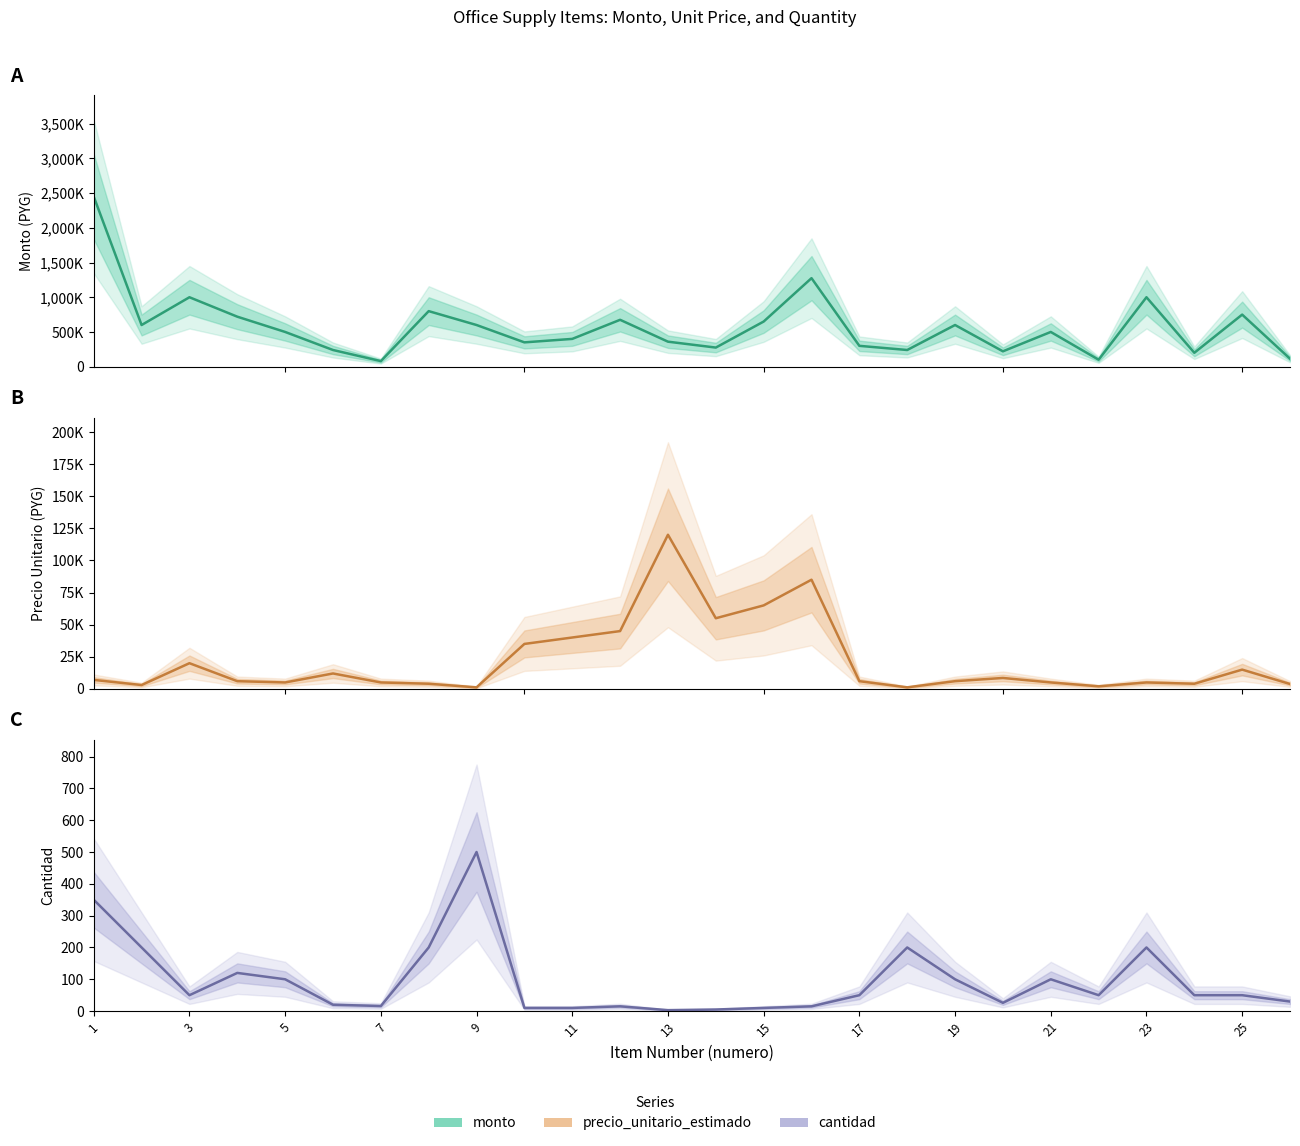

How many data points in precio_unitario_estimado are above 6000?

12